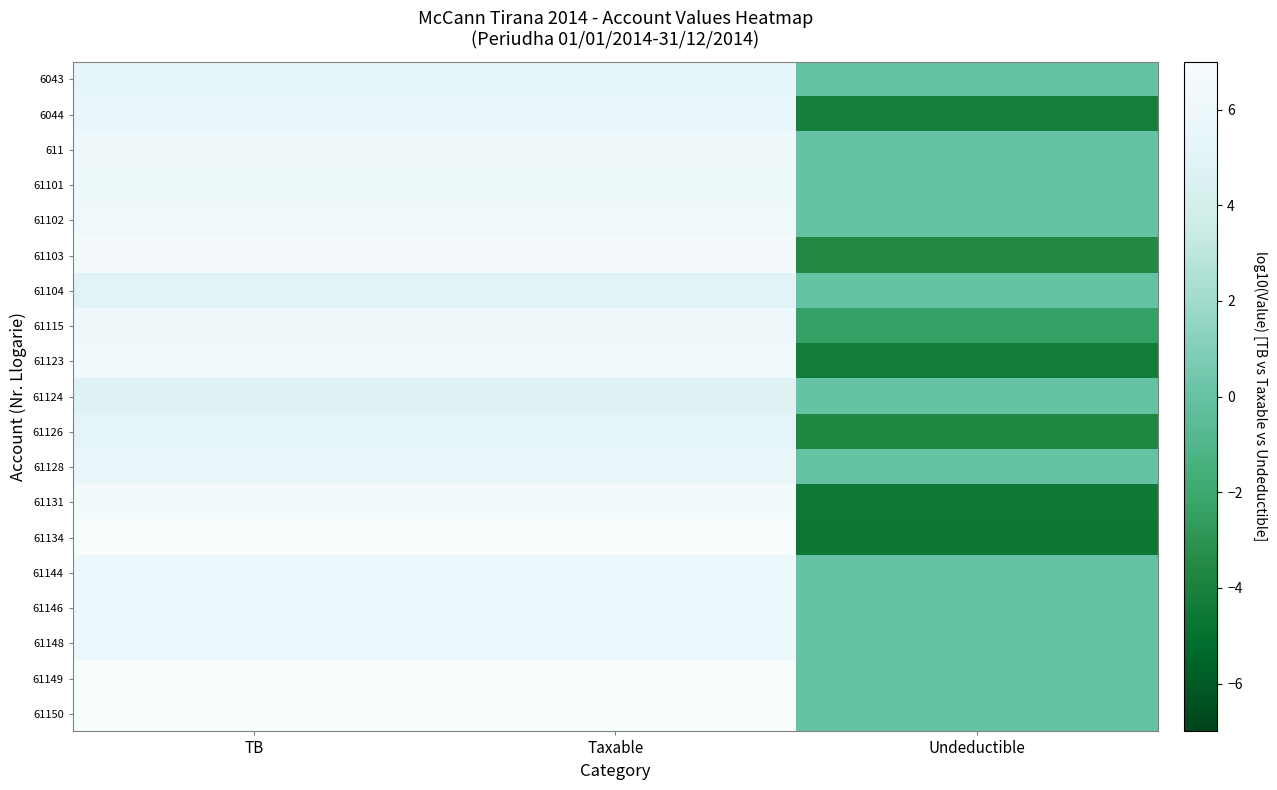

Rank the series by their maximum value, from highest to lowest.

61134, 61149, 61150, 61103, 61131, 61123, 61102, 61115, 611, 61101, 61144, 61148, 61146, 6044, 61128, 6043, 61126, 61104, 61124